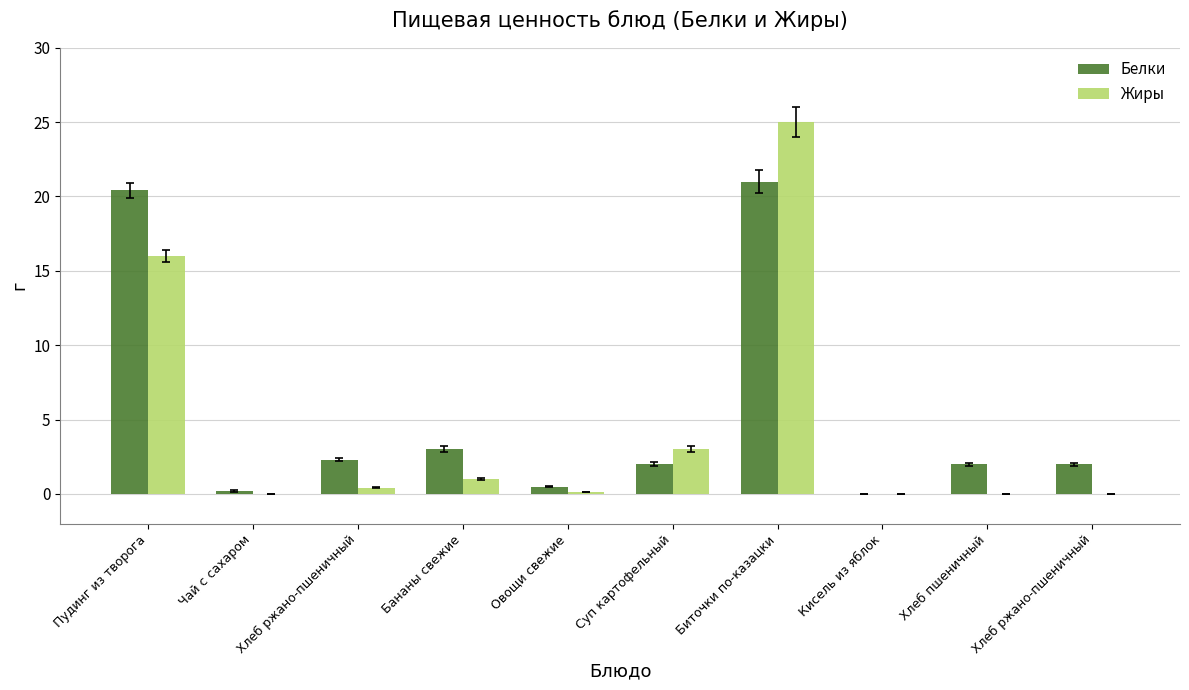

What is the label of the 10th bar from the right?

Пудинг из творога